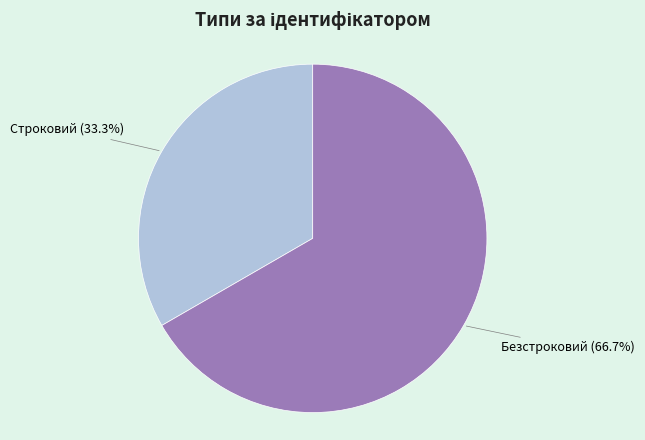

The Безстроковий slice represents 53% of the pie. True or false?

False